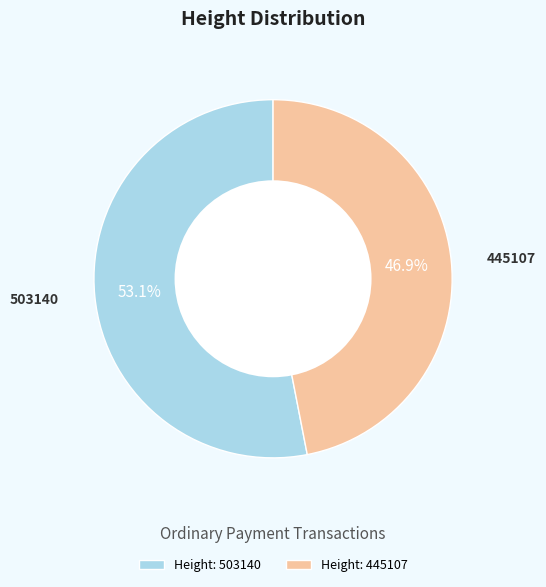

To the nearest percent, what portion does 503140 represent?

53%